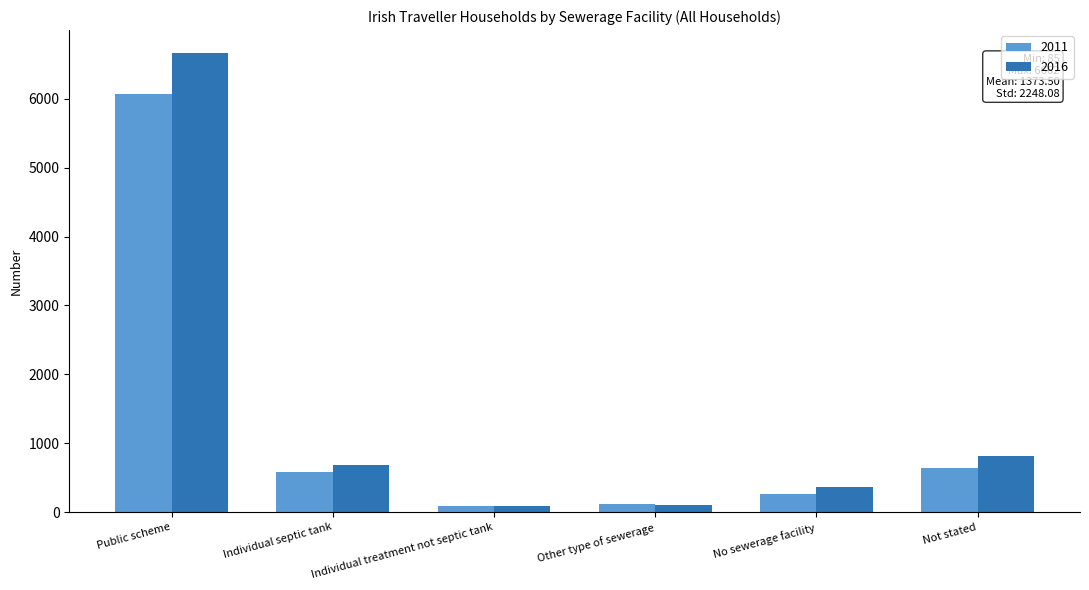

Rank the series by their maximum value, from highest to lowest.

2016, 2011